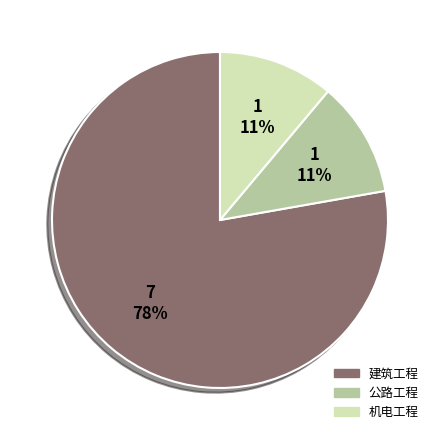

Approximately how many times larger is the value at 机电工程 compared to 建筑工程?

0.1